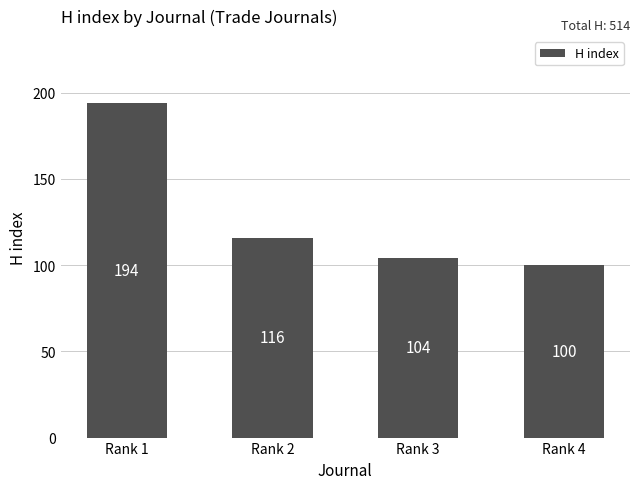

List the labels in order of value, smallest first.

Rank 4, Rank 3, Rank 2, Rank 1